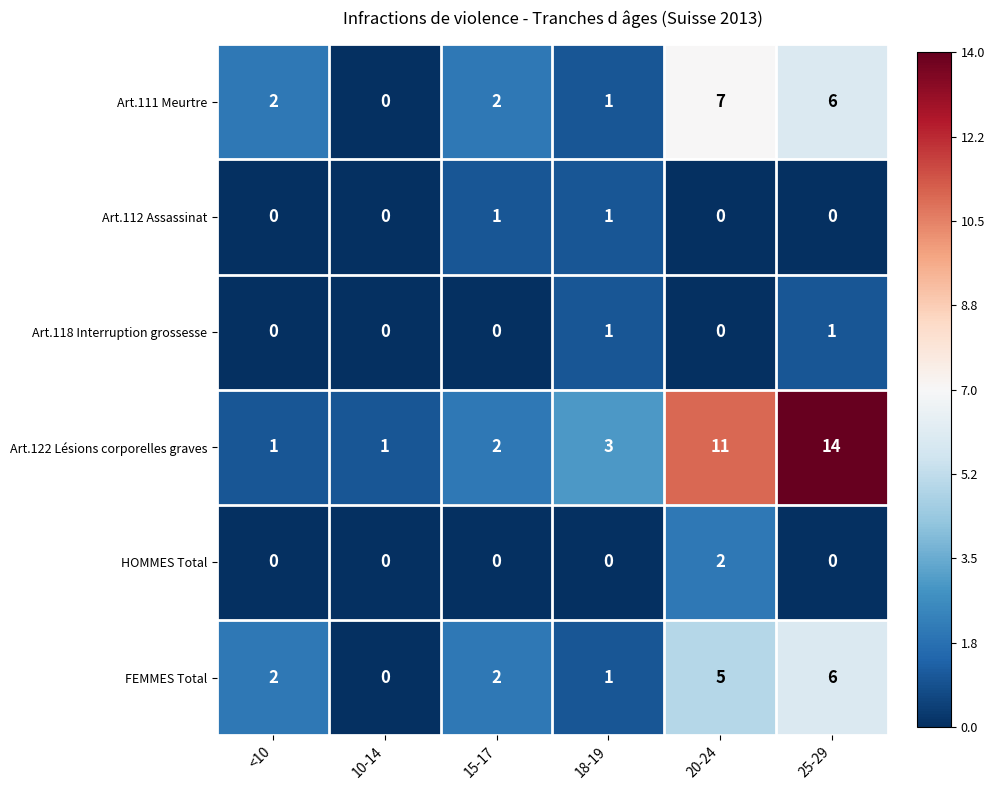

How many distinct data groups are displayed?

6